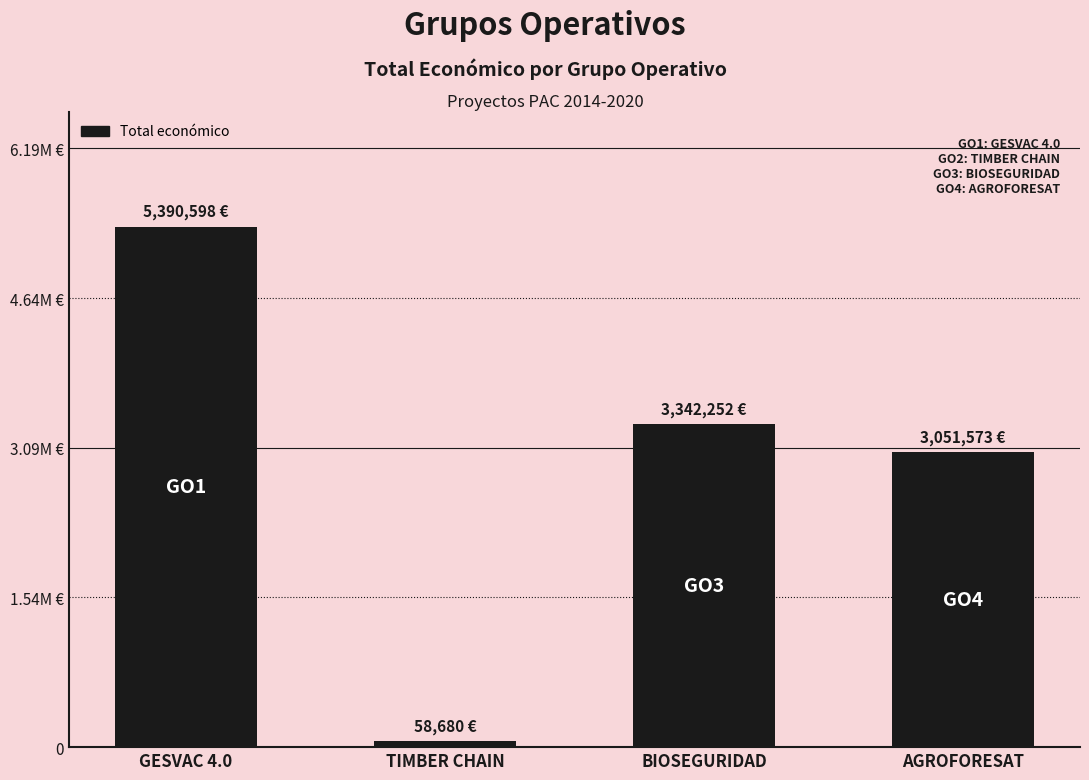

What is the sum of the values at BIOSEGURIDAD and GESVAC 4.0?

8732850